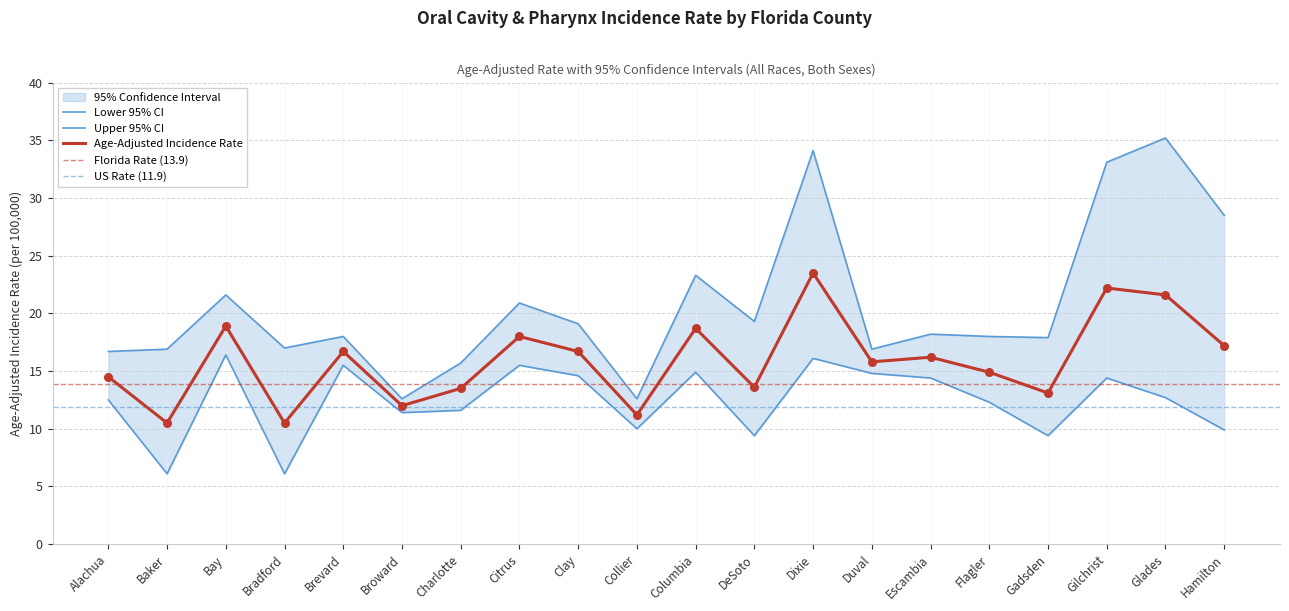

At which category is the sum across all series the highest?

Dixie